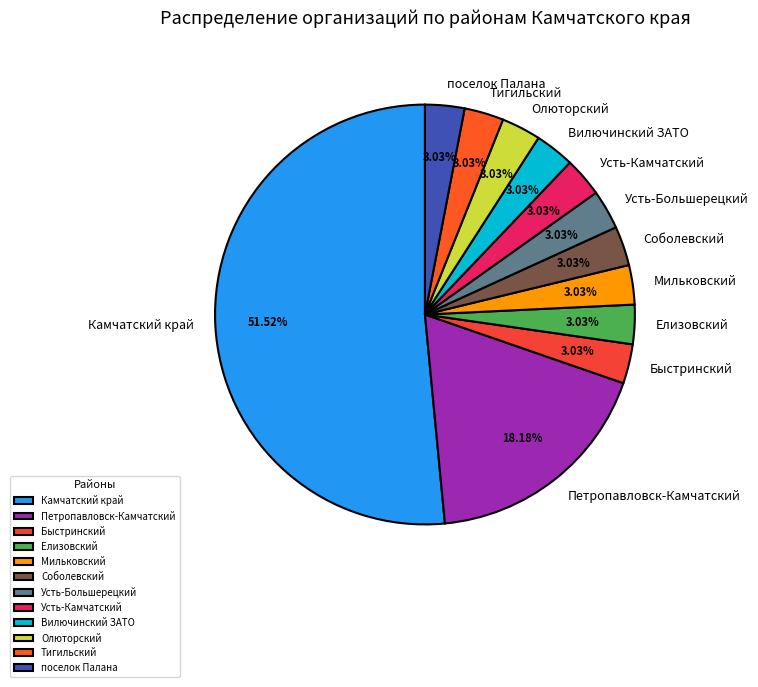

What percentage is NOT represented by Усть-Камчатский?

97.0%